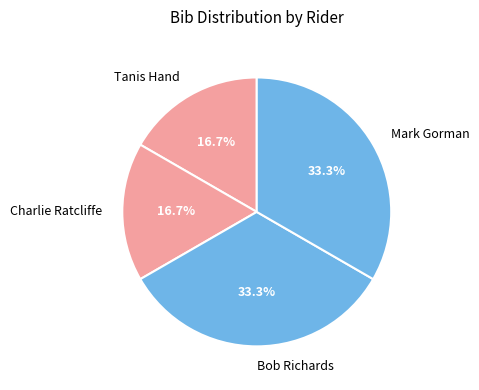

What is the total percentage of Tanis Hand and Bob Richards?

50.0%